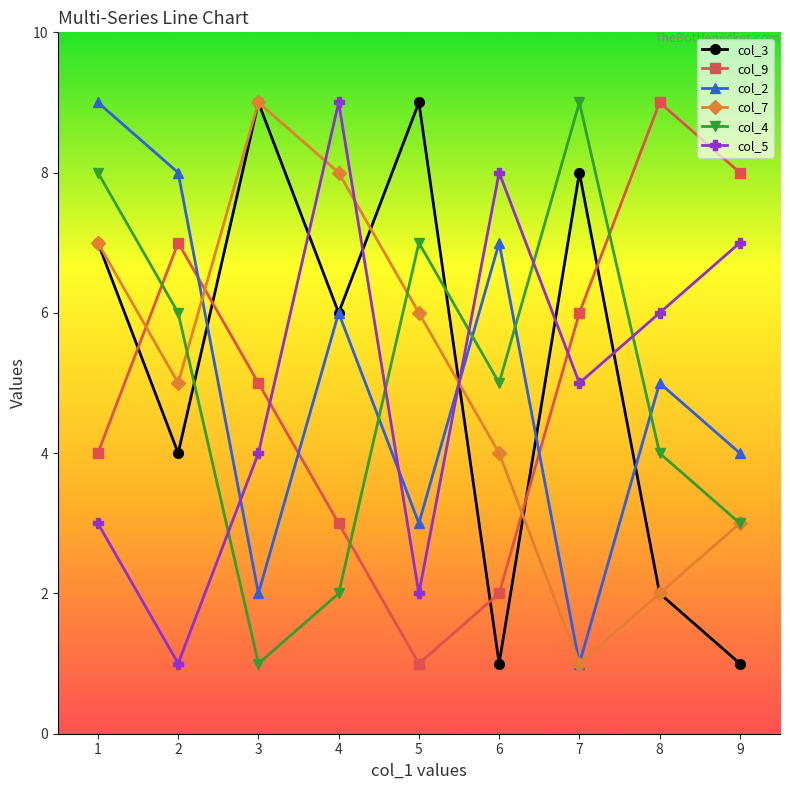

Which category has the lowest value in the col_5 series?

2